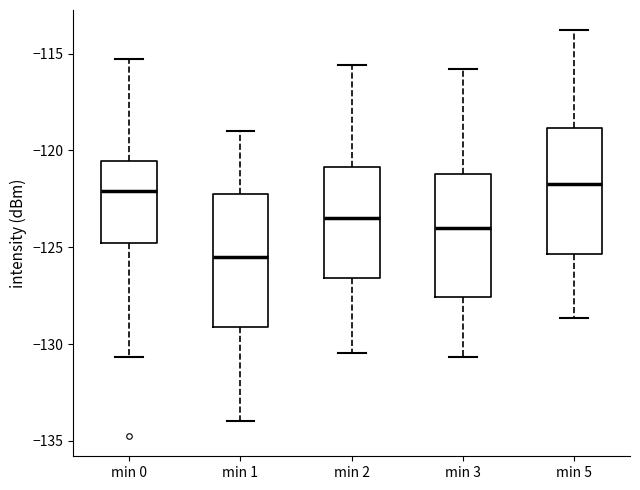

Reading left to right, read every box against the y-axis: the position of its median line, the range the box covers, and the ends of its whiskers. The values are not printed on the chart, so give them approximately, as read against the axis.

min 0: median -122.0, box -125.0 to -120.5, whiskers -130.5 to -115.5
min 1: median -125.5, box -129.0 to -122.0, whiskers -134.0 to -119.0
min 2: median -123.5, box -126.5 to -121.0, whiskers -130.5 to -115.5
min 3: median -124.0, box -127.5 to -121.0, whiskers -130.5 to -116.0
min 5: median -121.5, box -125.5 to -119.0, whiskers -128.5 to -114.0